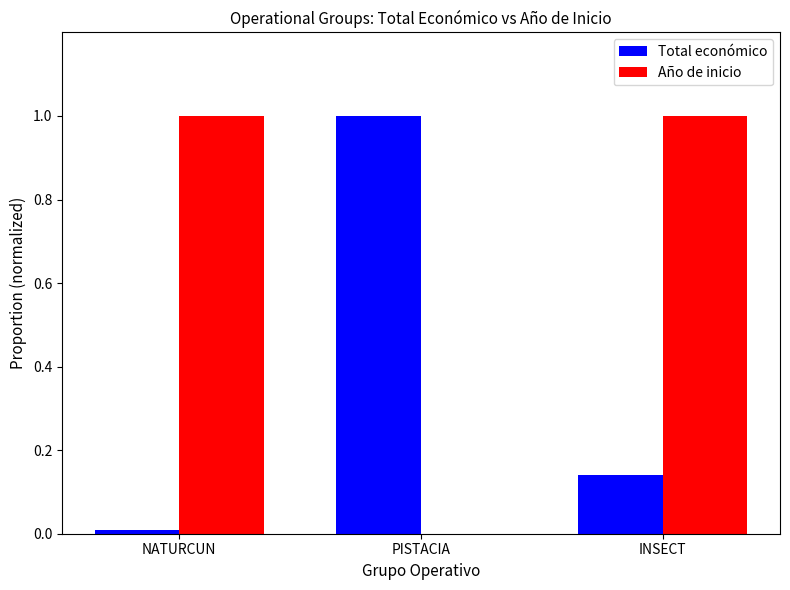

What is the spread (max minus min) of values at PISTACIA?

1.0